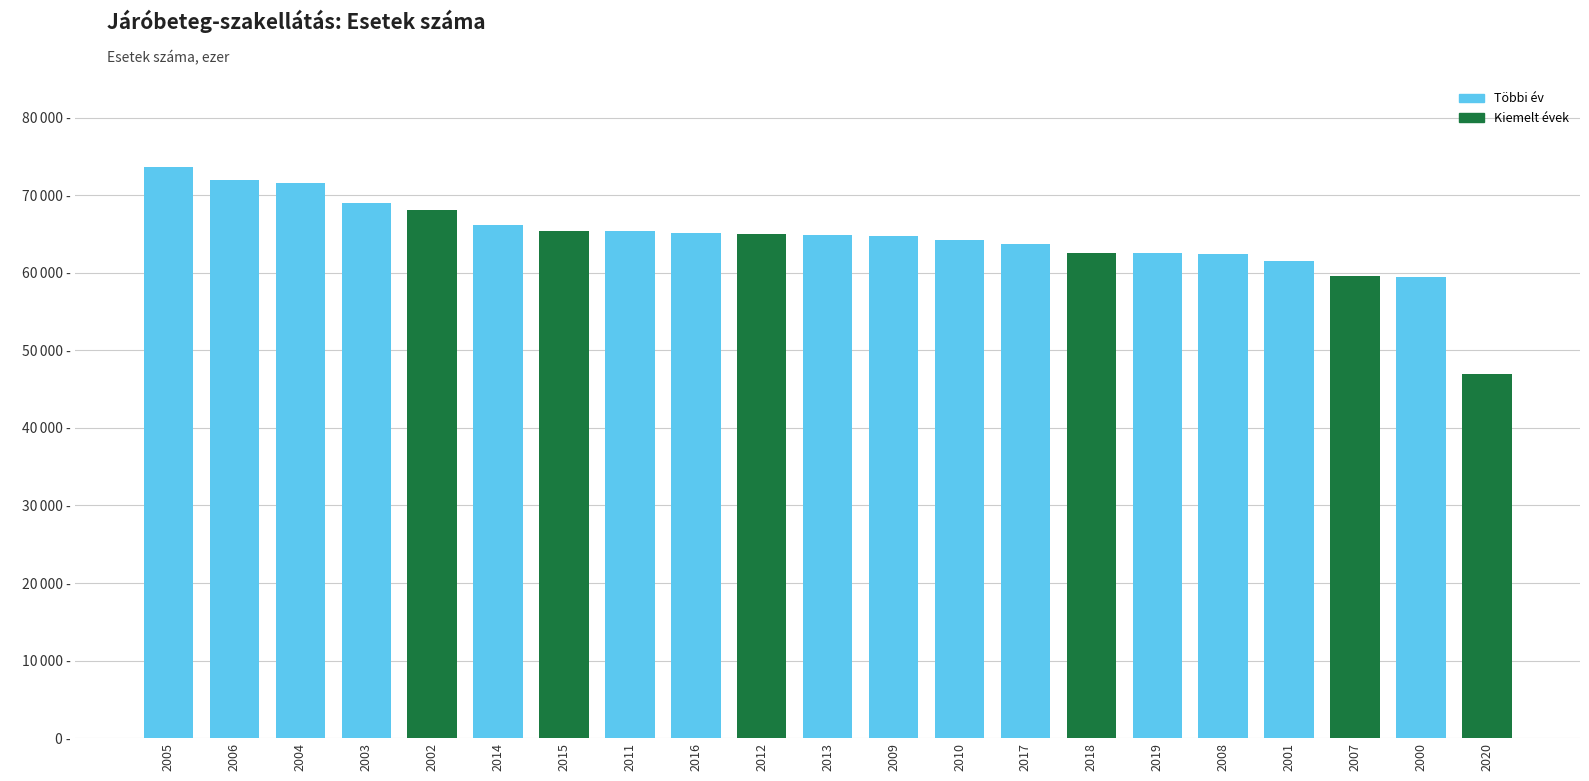

Which category has the highest value across all series?

2005